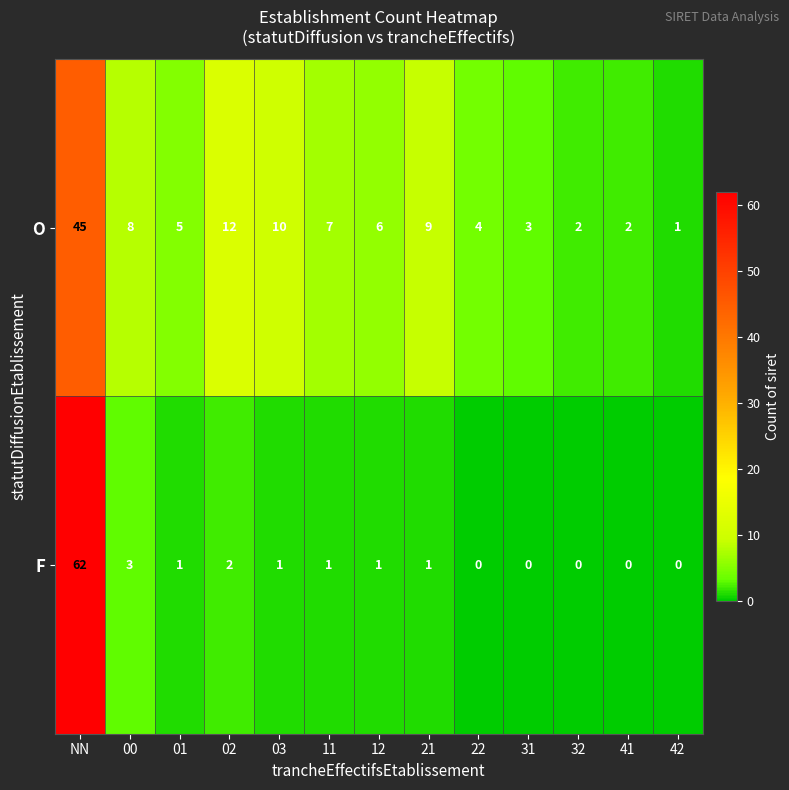

What is the sum of the F values at 03 and 02?

3